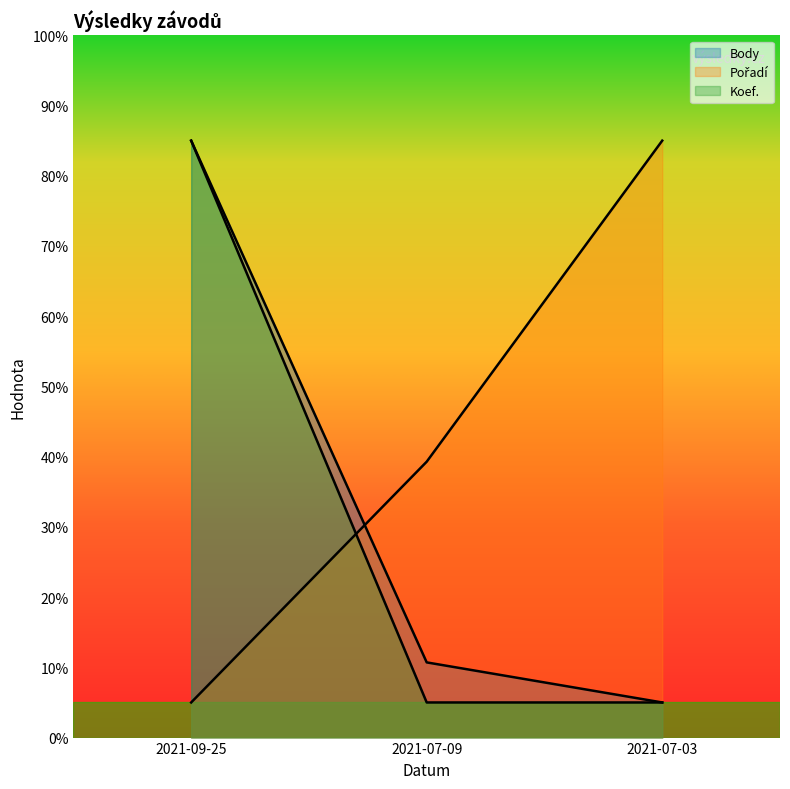

List the labels in order of Body value, largest first.

2021-09-25, 2021-07-09, 2021-07-03